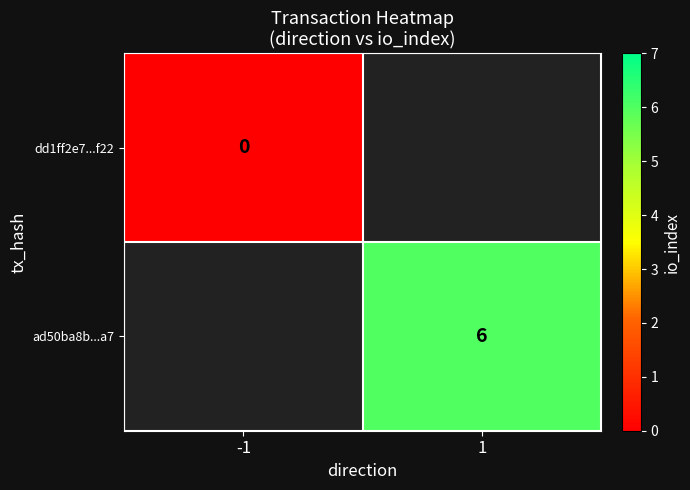

At how many categories does at least one series exceed 4?

1